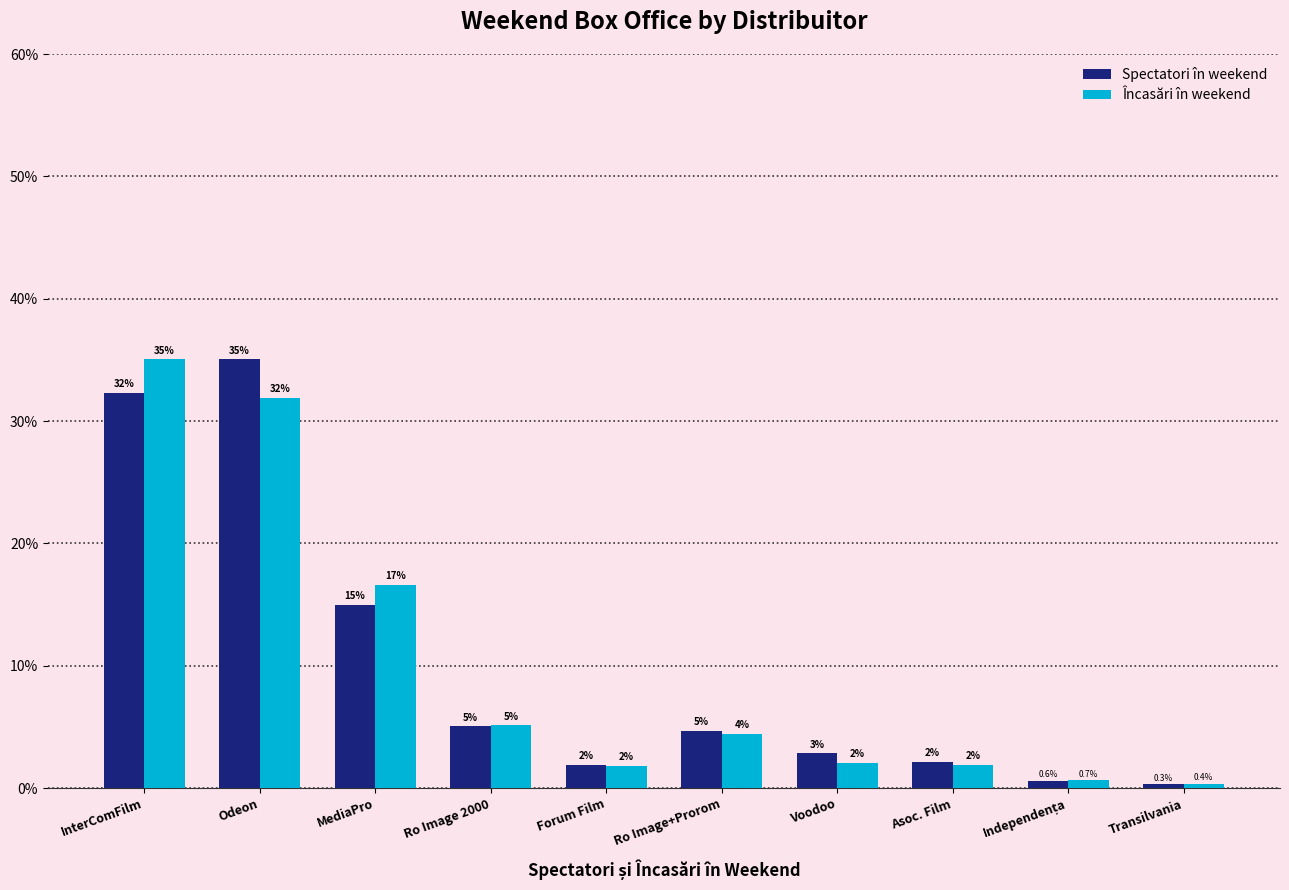

Count the number of data series in this chart.

2